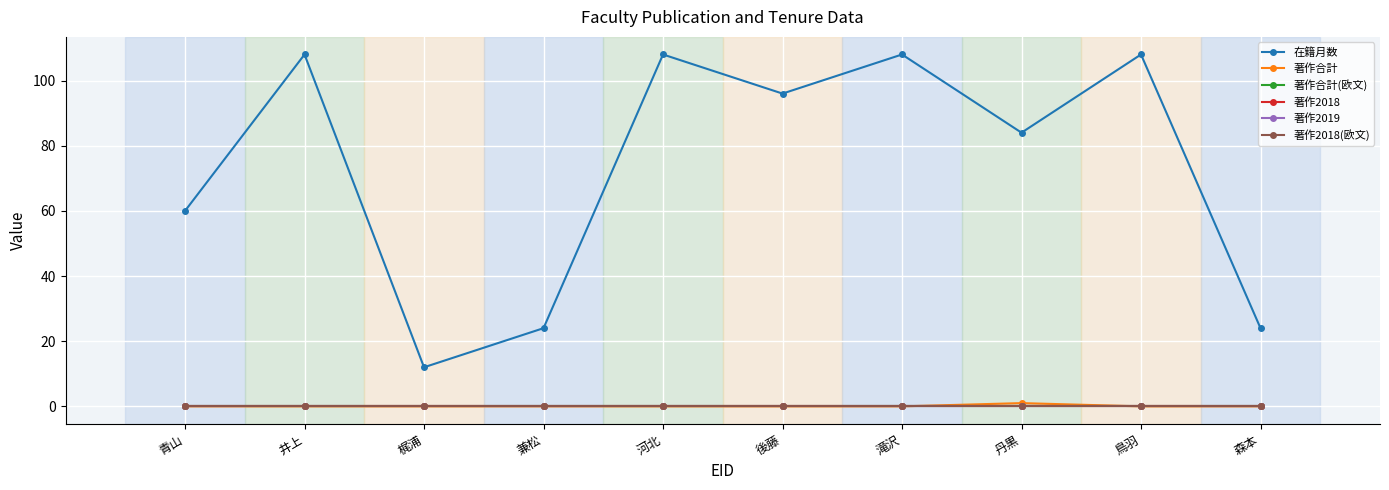

At how many categories does at least one series exceed 81?

6